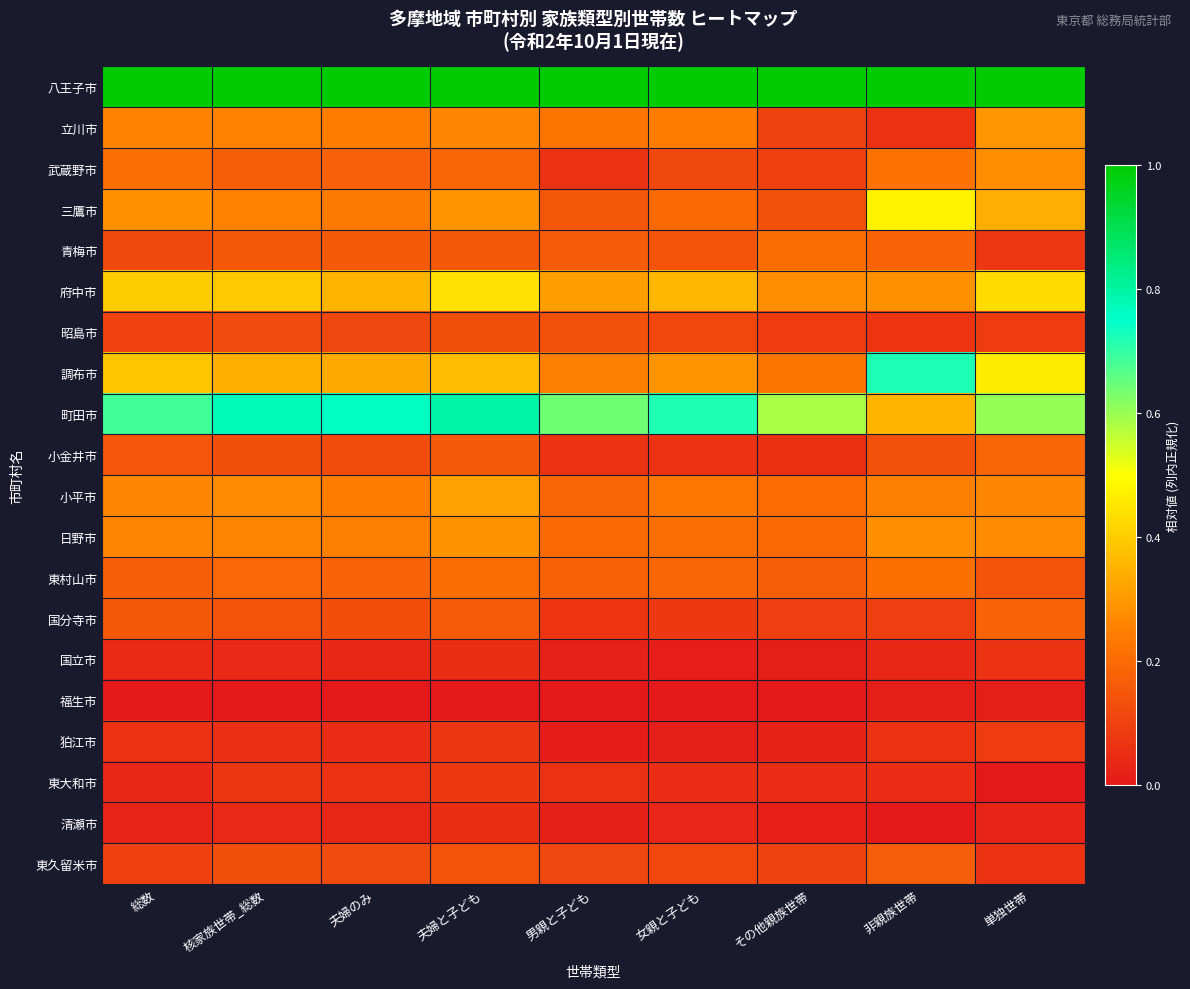

At which category does the chart reach its peak across all series?

総数